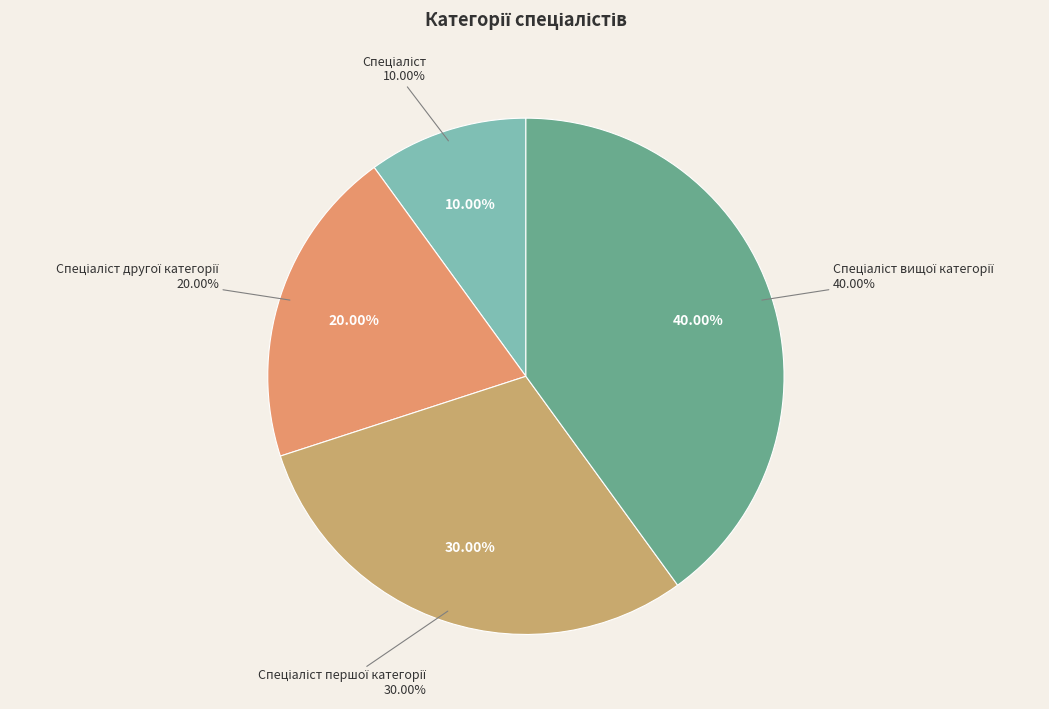

Is there any slice that represents more than half of the pie?

No